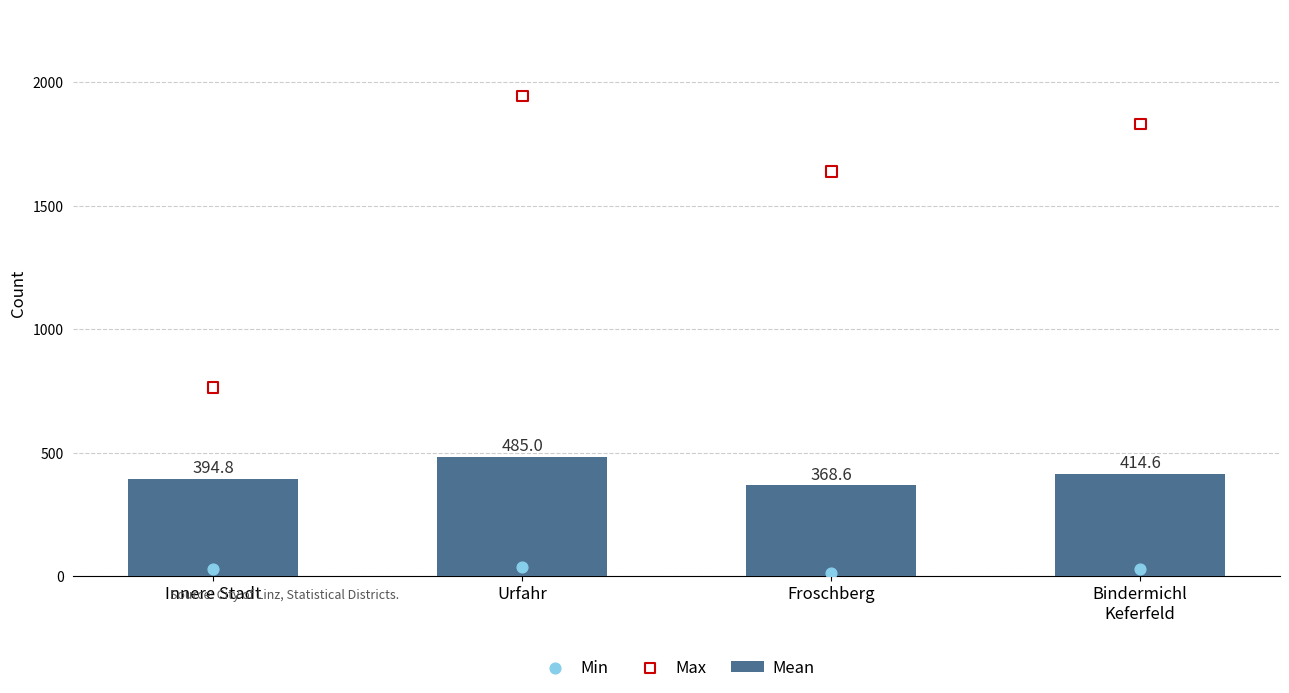

What are all the series names shown in the legend?

Mean, Min, Max